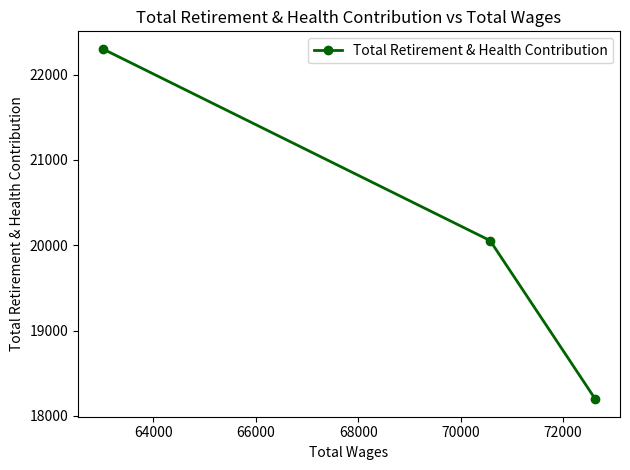

What is the value of the 2nd point from the left?

20054